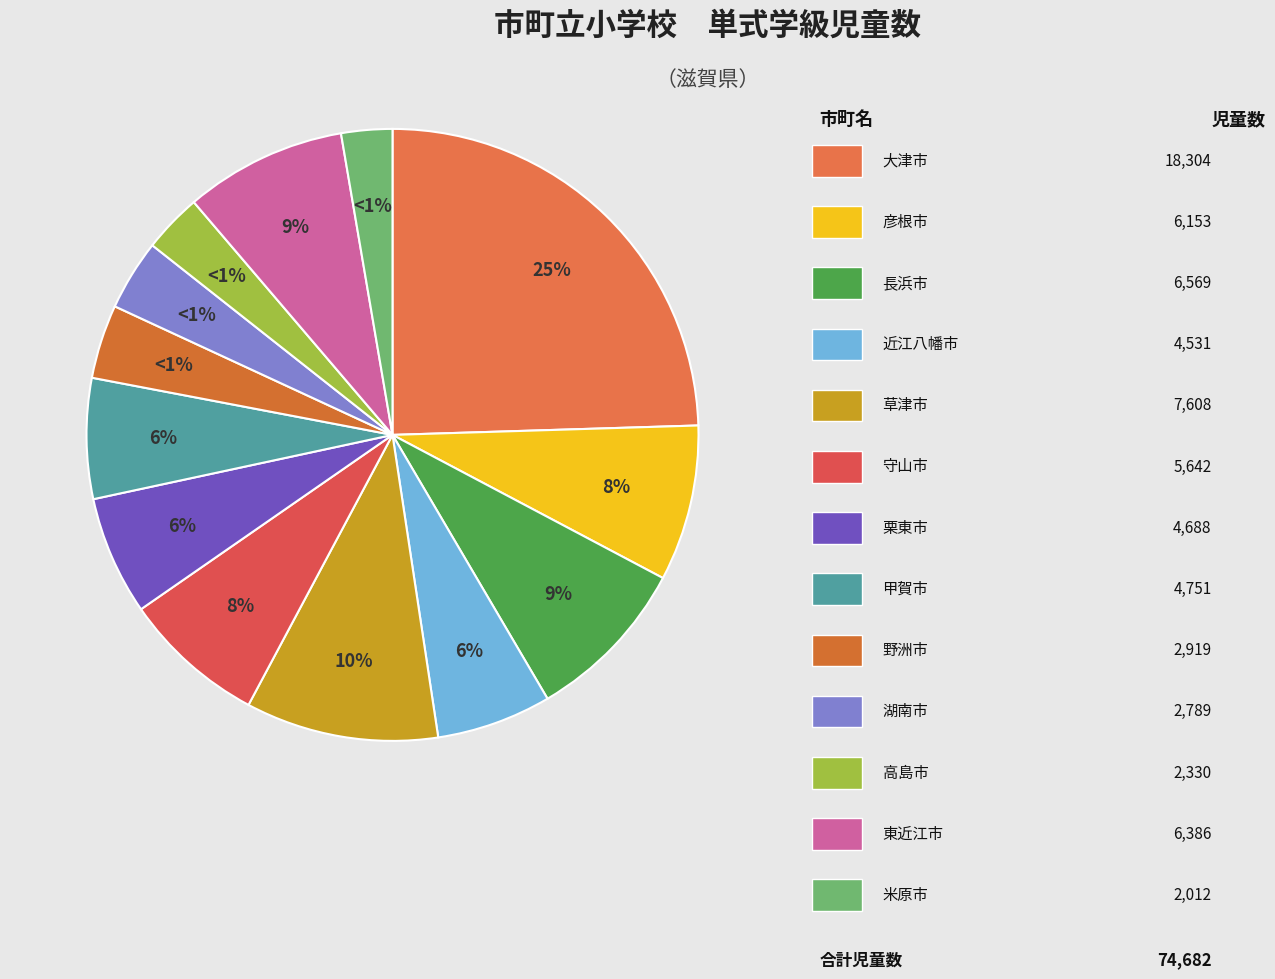

Rank the categories by value from lowest to highest.

米原市, 高島市, 湖南市, 野洲市, 近江八幡市, 栗東市, 甲賀市, 守山市, 彦根市, 東近江市, 長浜市, 草津市, 大津市